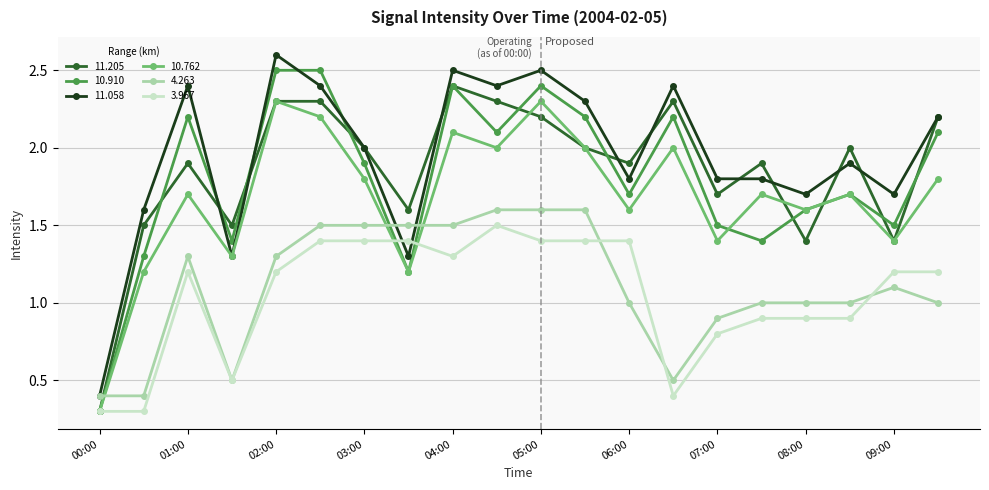

How many data points in 11.205 are less than 2?

10